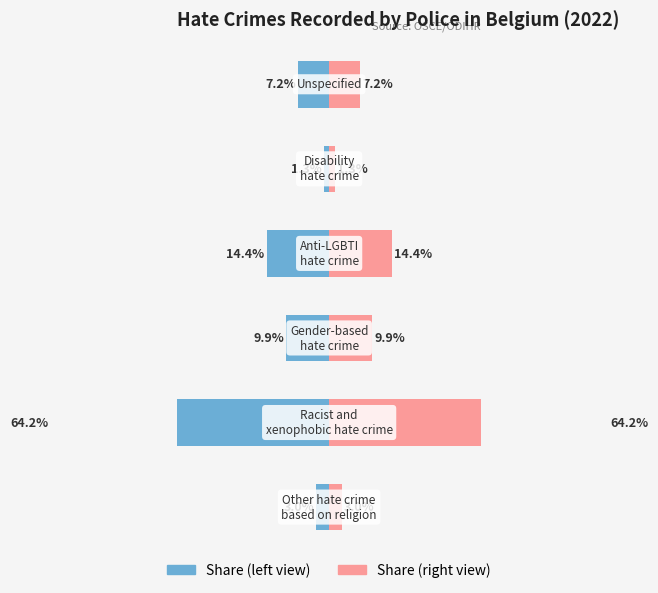

What is the difference between the maximum and minimum values in the Recorded by Police (left) series?

62.9